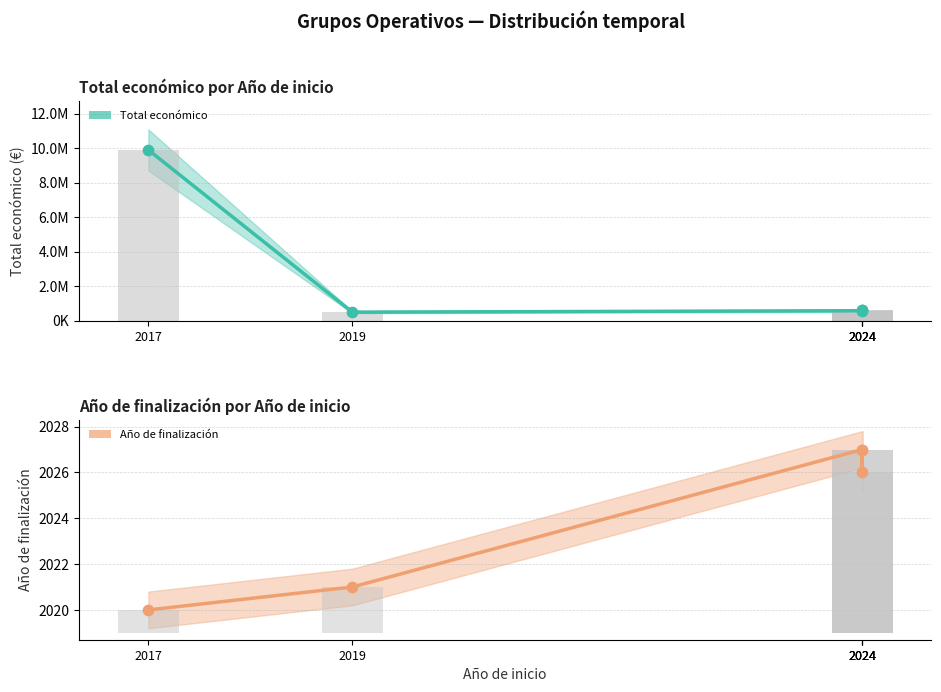

At how many categories does at least one series exceed 9250384?

1